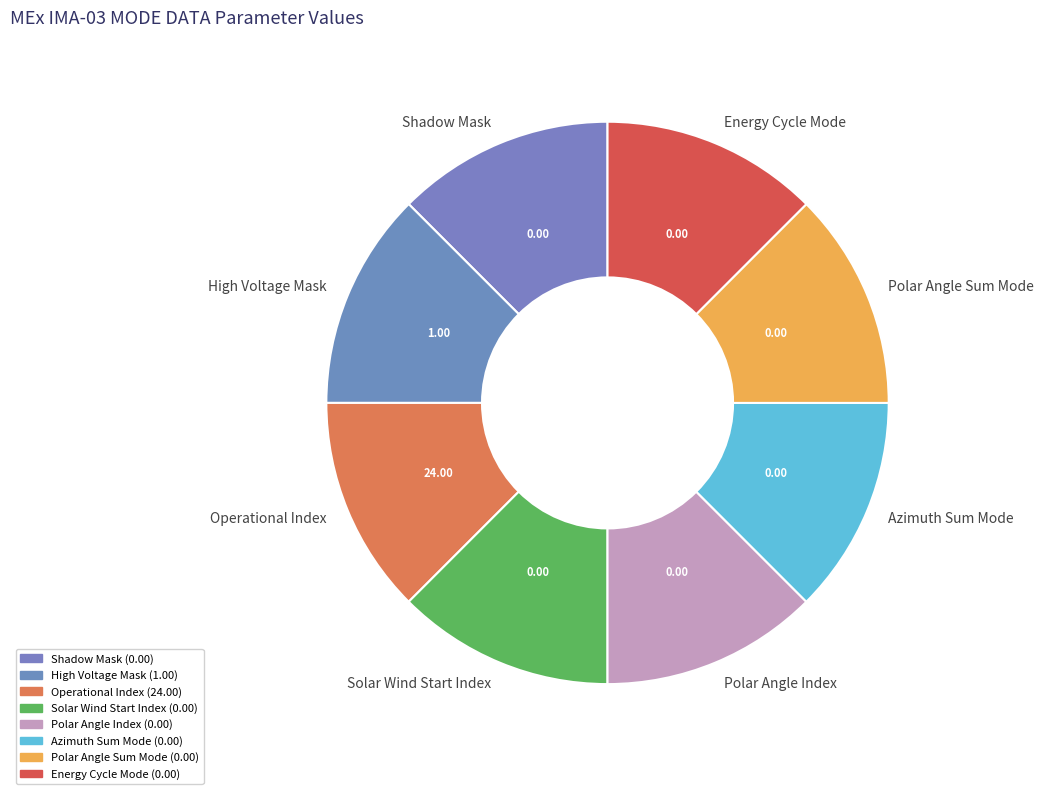

Count the number of slices in the pie.

8